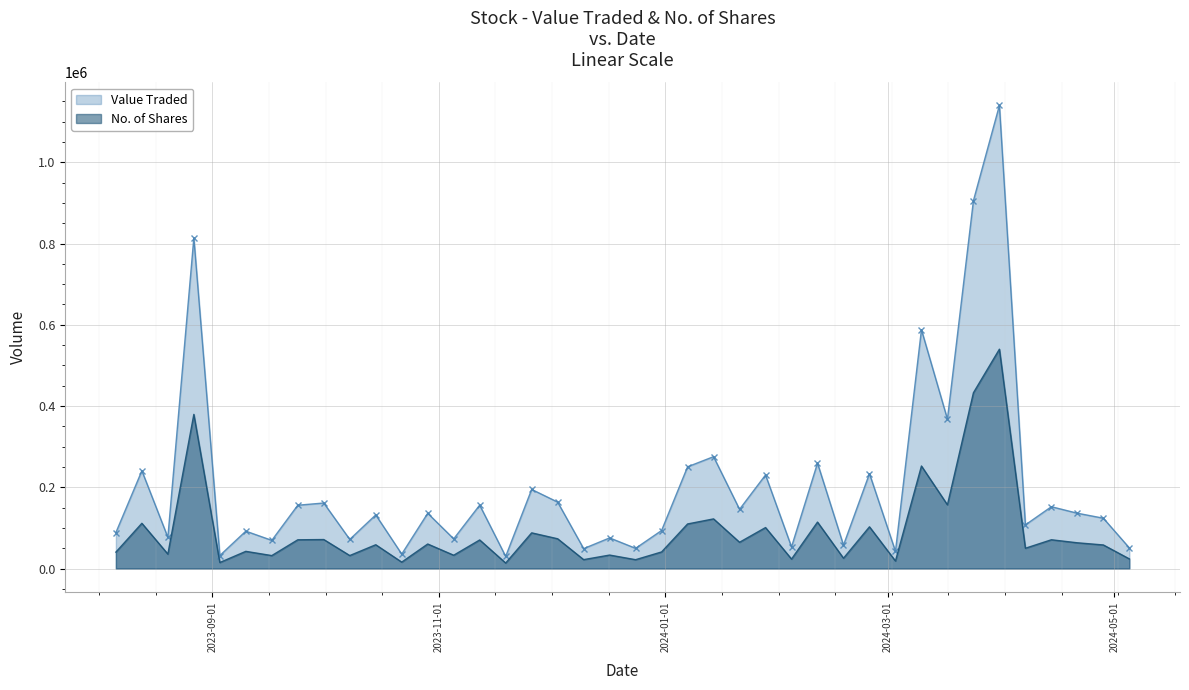

True or false: Value Traded has a value of 905522 at 24/03/2024.

True